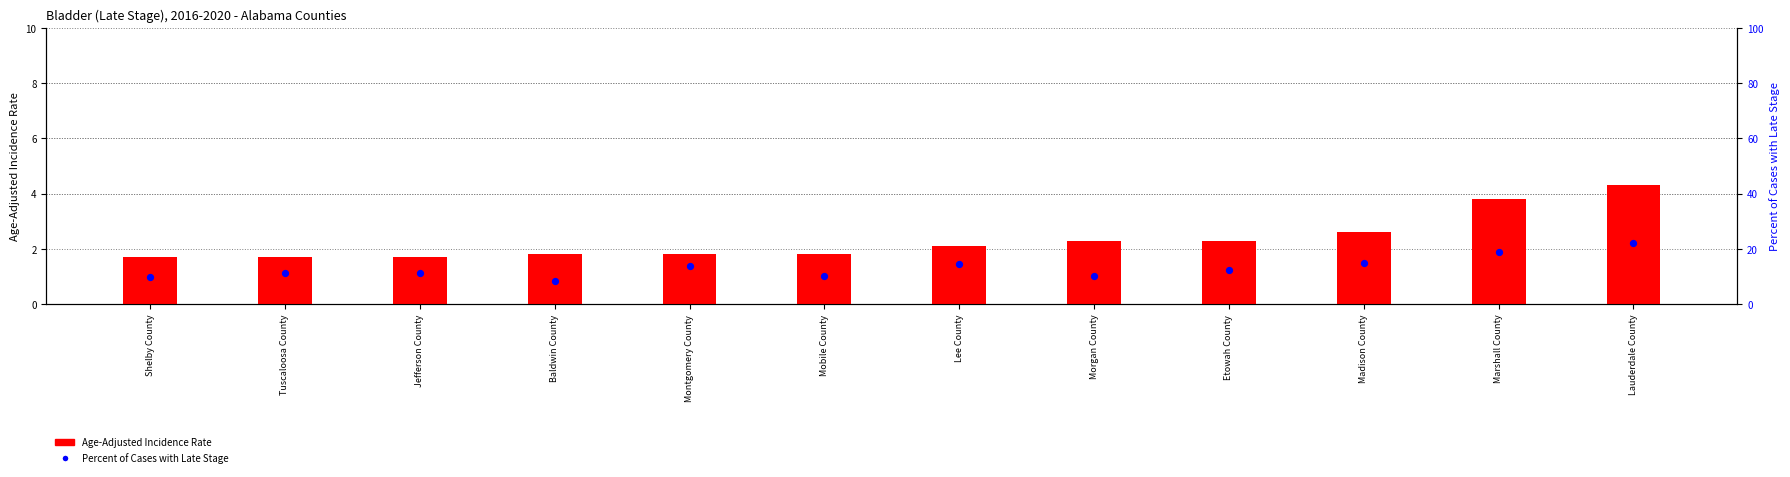

Which series reaches the minimum Y coordinate?

Age-Adjusted Incidence Rate